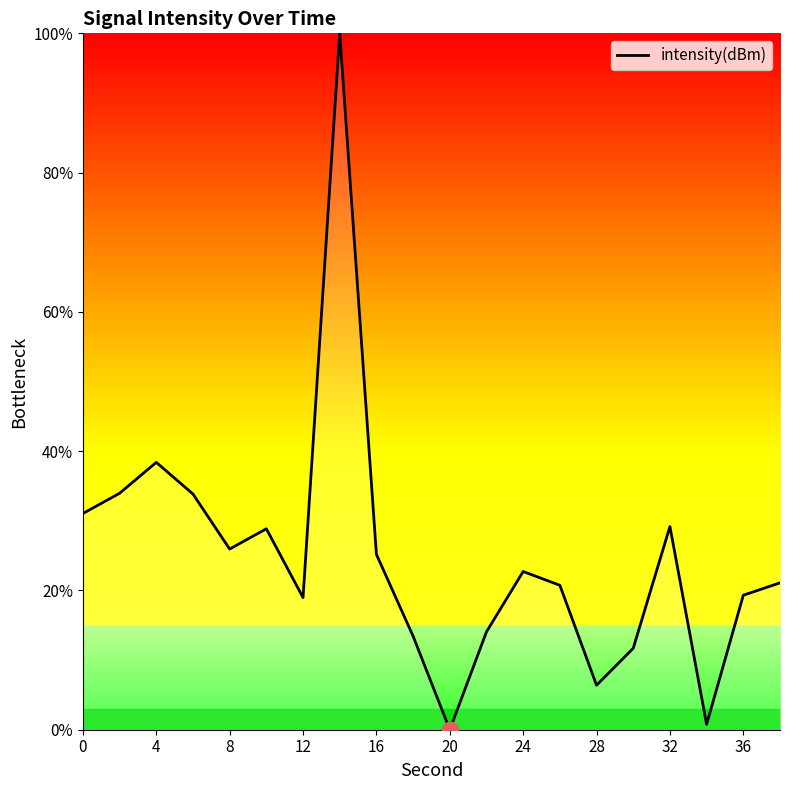

How many values are above zero?

19